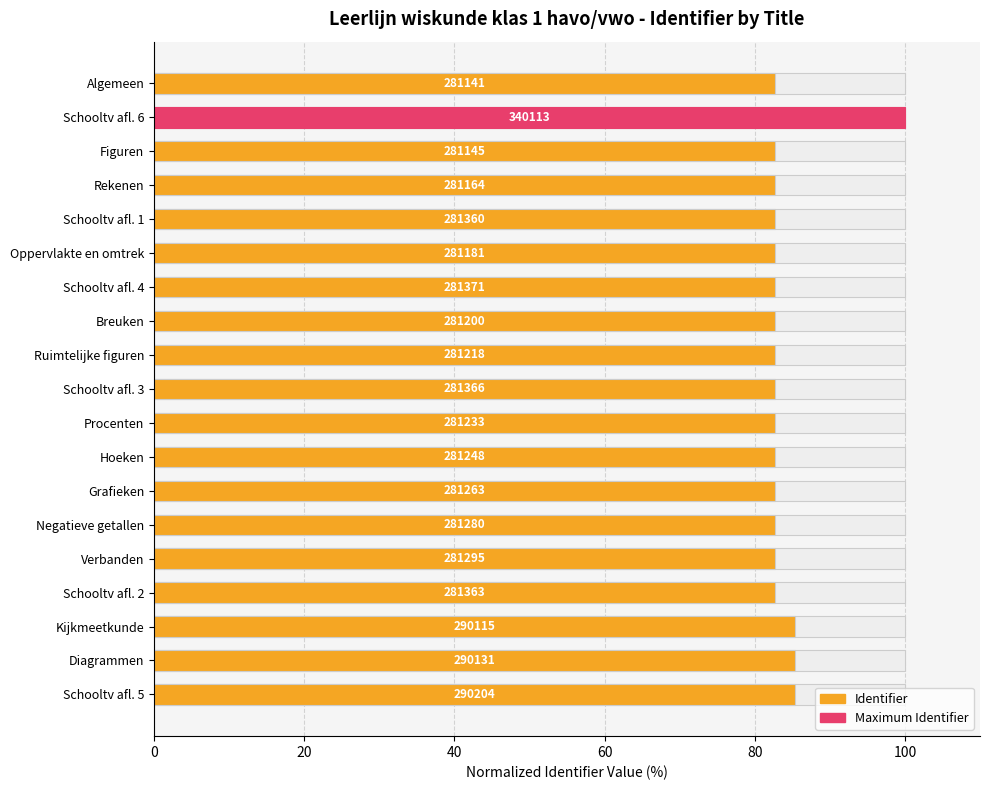

What is the average value?

84.0